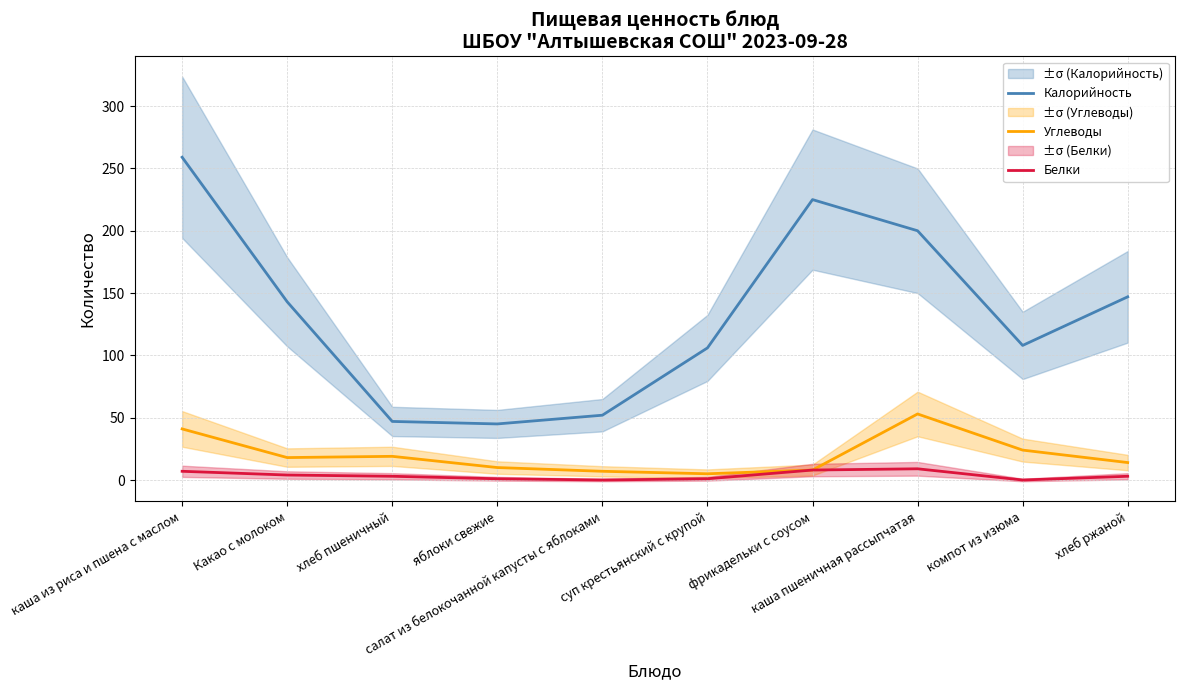

Which category has the lowest value across all series?

салат из белокочанной капусты с яблоками